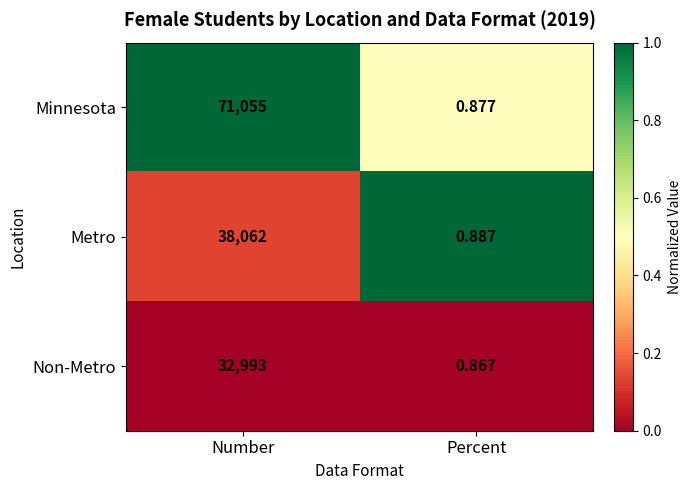

Is the value of Minnesota at Percent greater than the value of Non-Metro at Number?

No